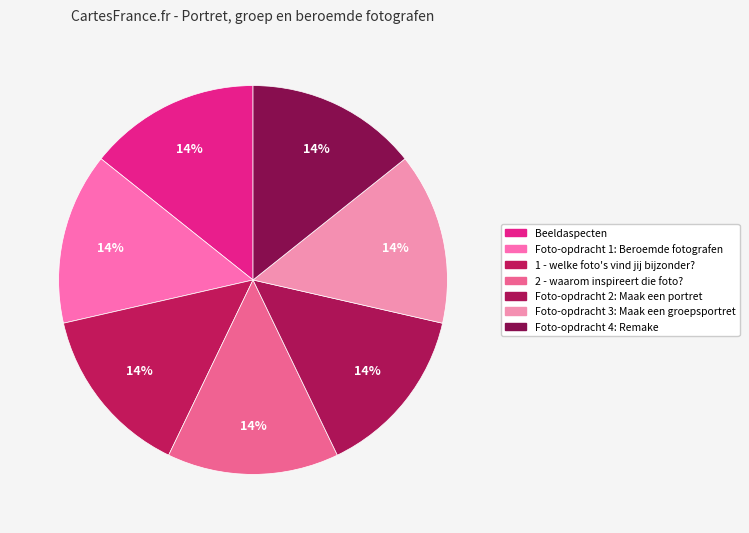

Is there any slice that represents more than half of the pie?

No